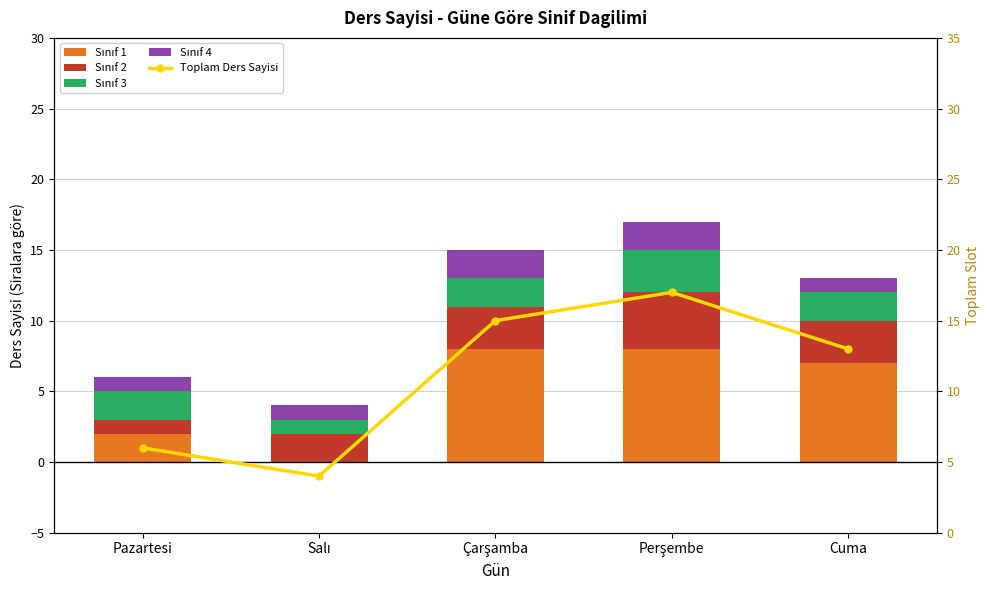

Between Pazartesi and Salı, which series saw the biggest shift?

Sınıf 1